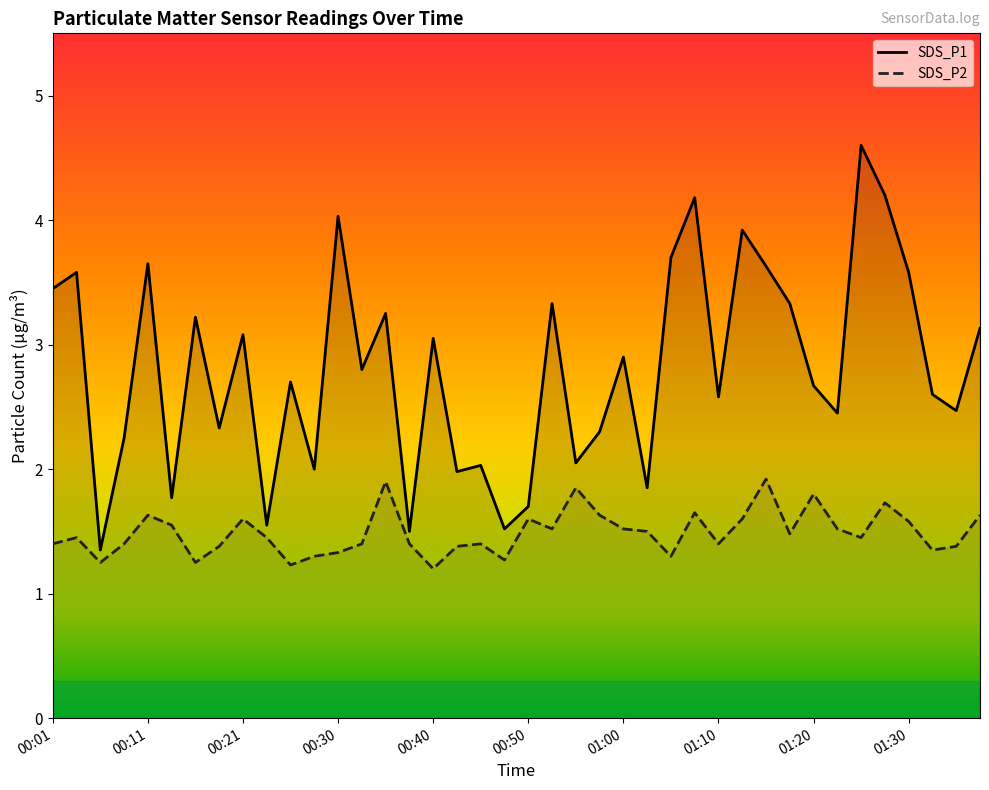

How many interior local valleys does the SDS_P1 series have?

14